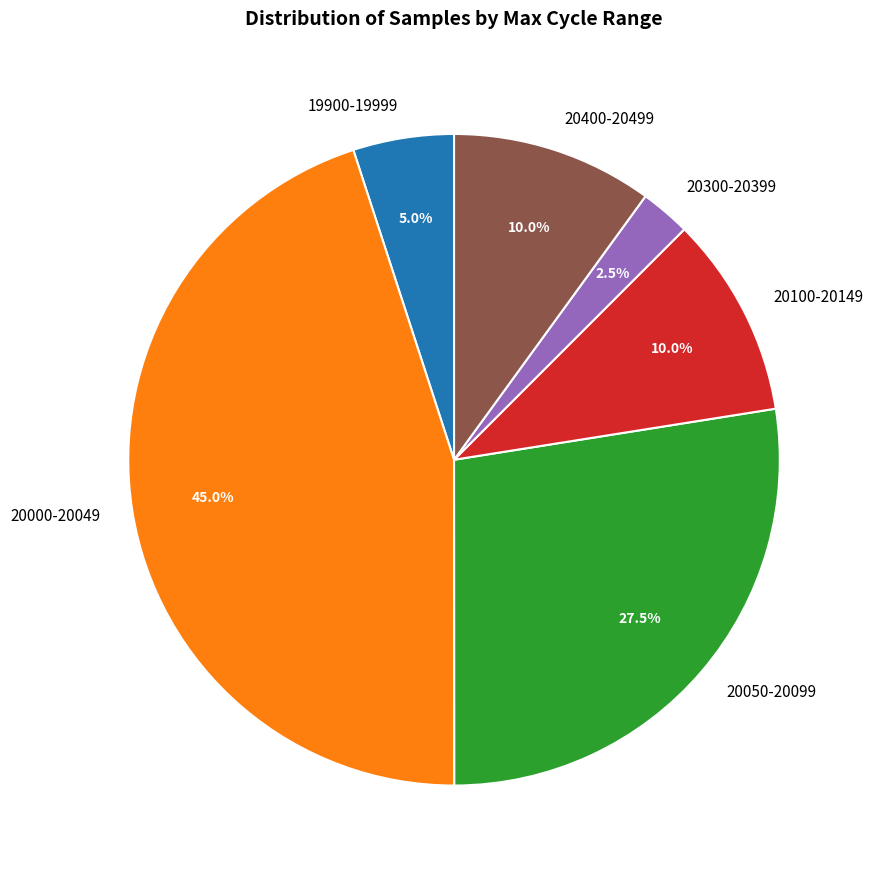

Is there a majority slice in this chart?

No